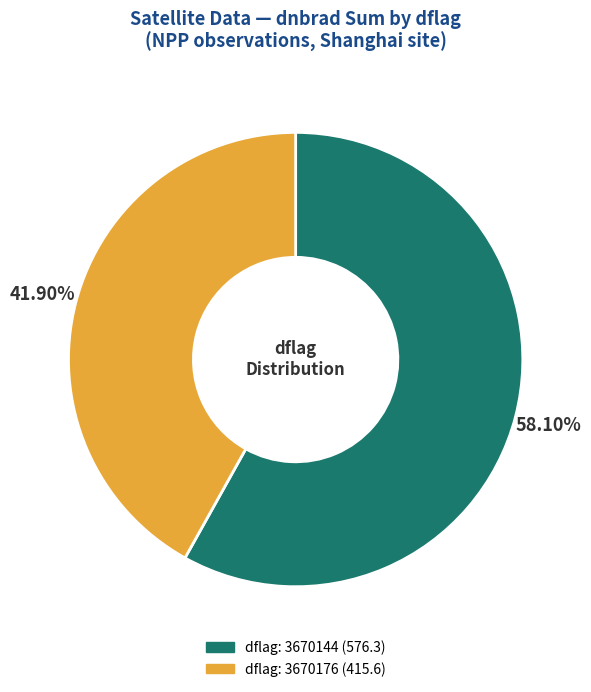

Does any single category account for the majority?

Yes